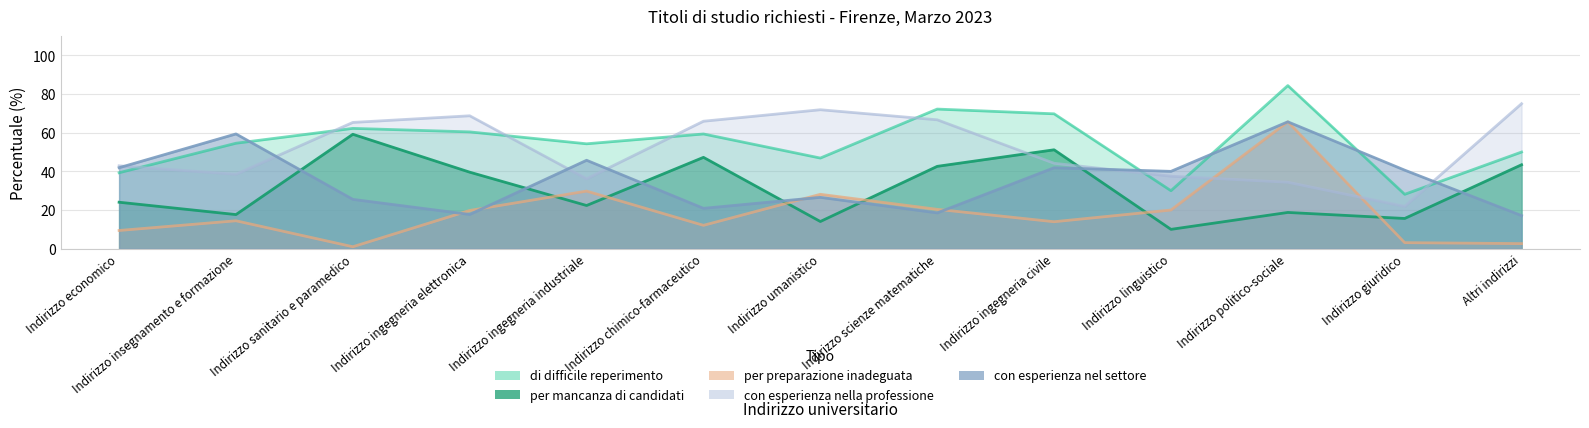

Does the chart display data point markers on the line(s)?

No